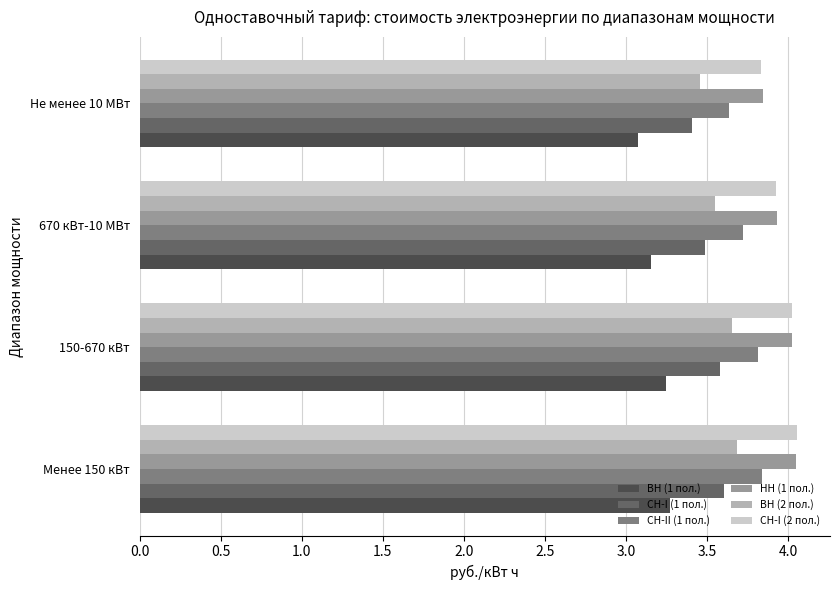

What is the difference between the highest and lowest values at Не менее 10 МВт?

0.8